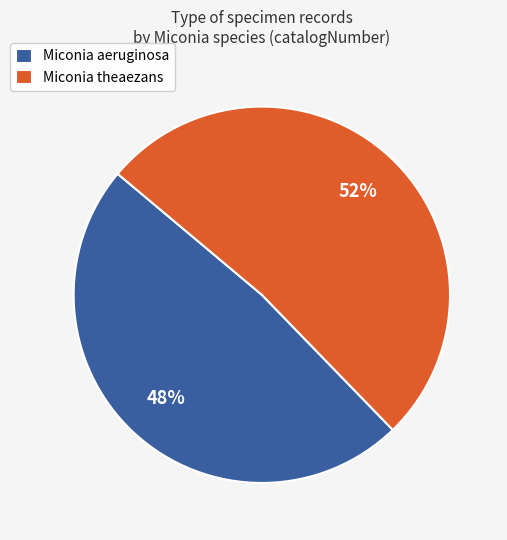

Is there any slice that represents more than half of the pie?

Yes